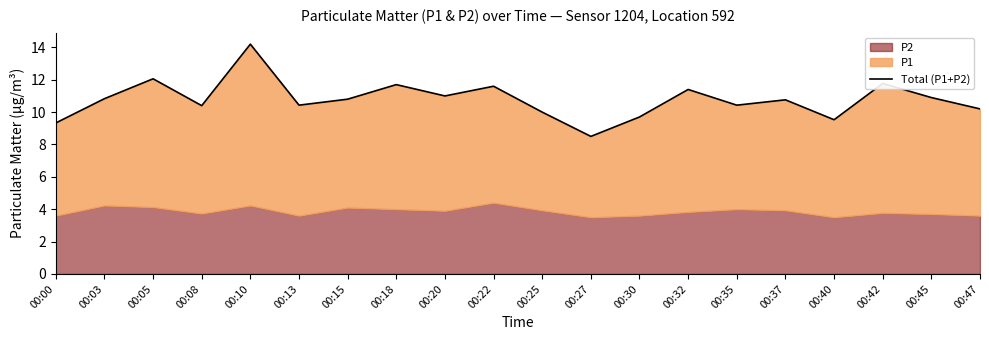

How many data points does each series have?

20